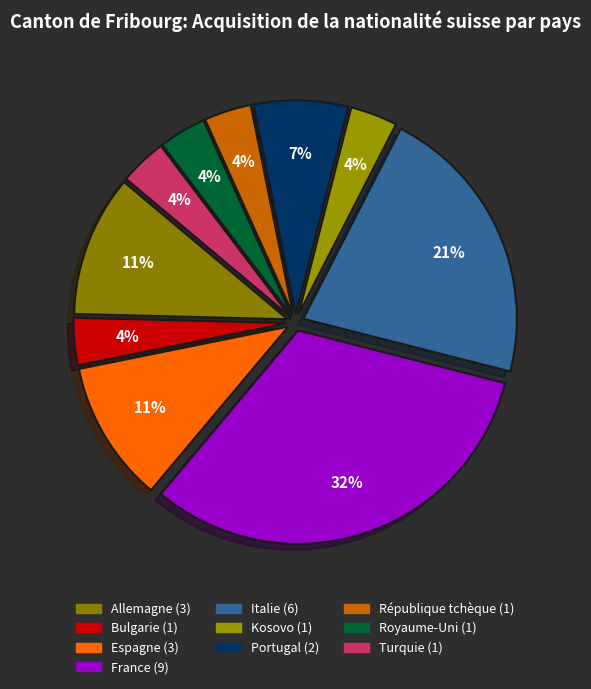

True or false: Royaume-Uni accounts for 1% of the total.

False